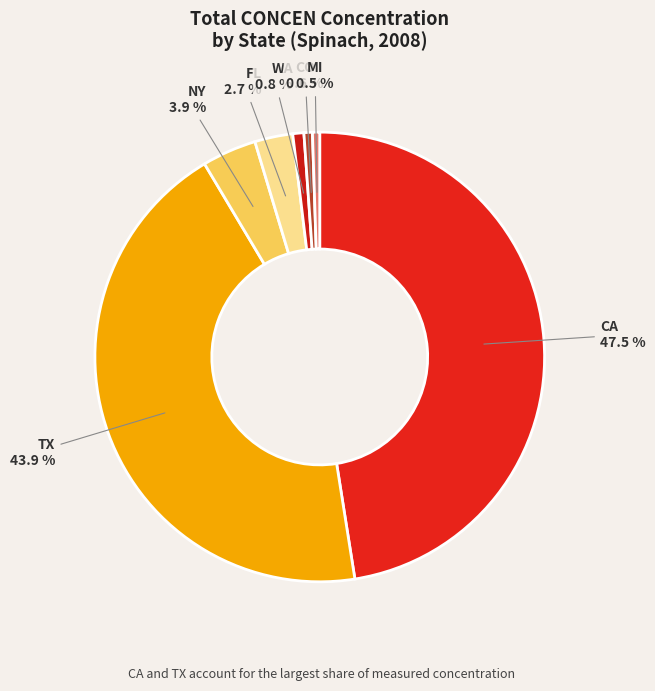

To the nearest percent, what portion does CO represent?

1%